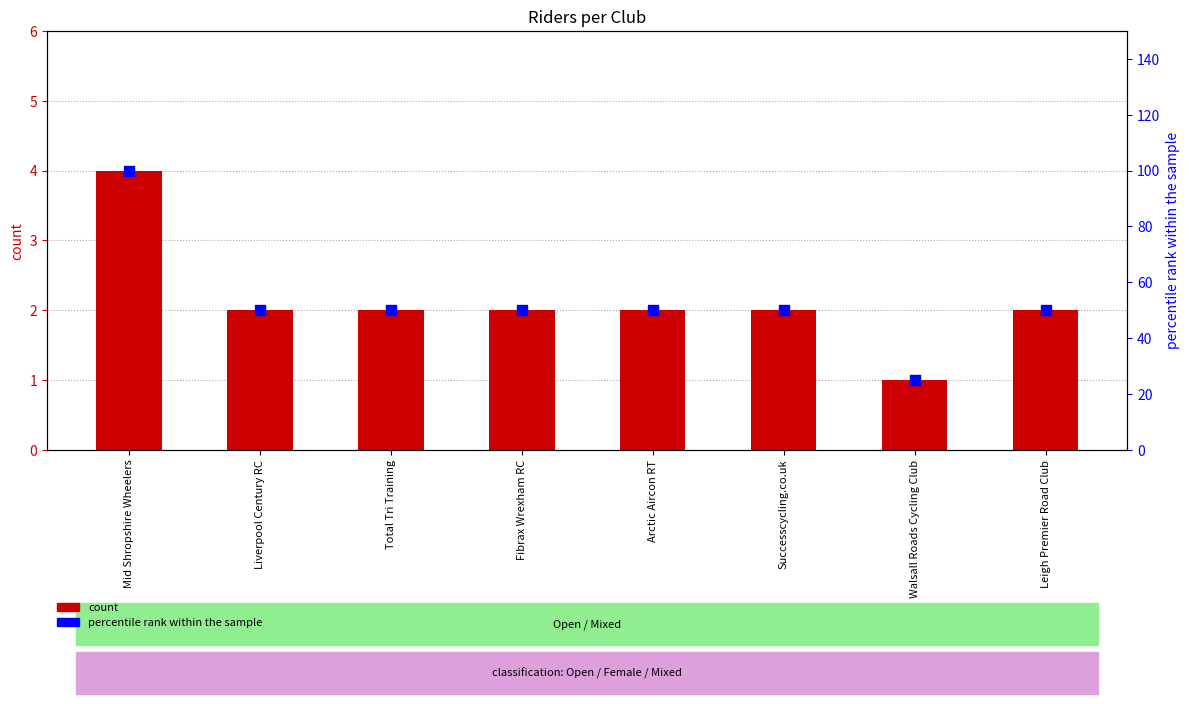

At which category is the sum across all series the highest?

Mid Shropshire Wheelers